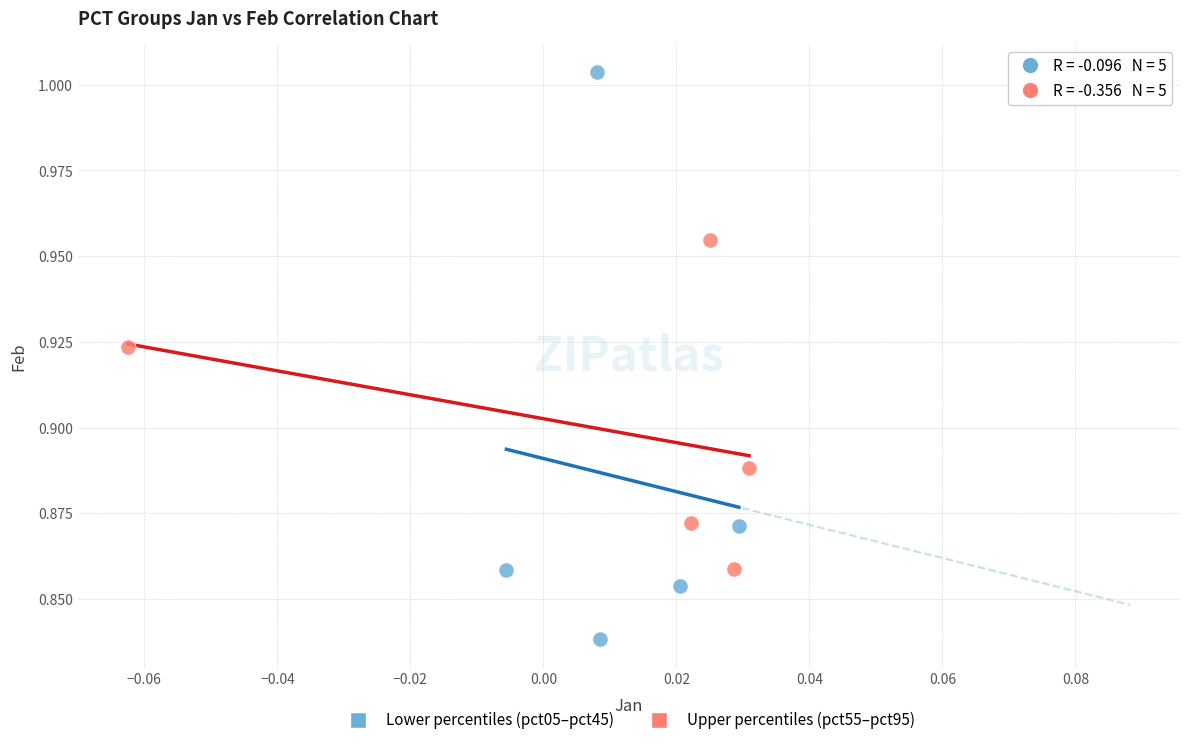

Which series reaches the minimum Y coordinate?

Lower percentiles (pct05–pct45)